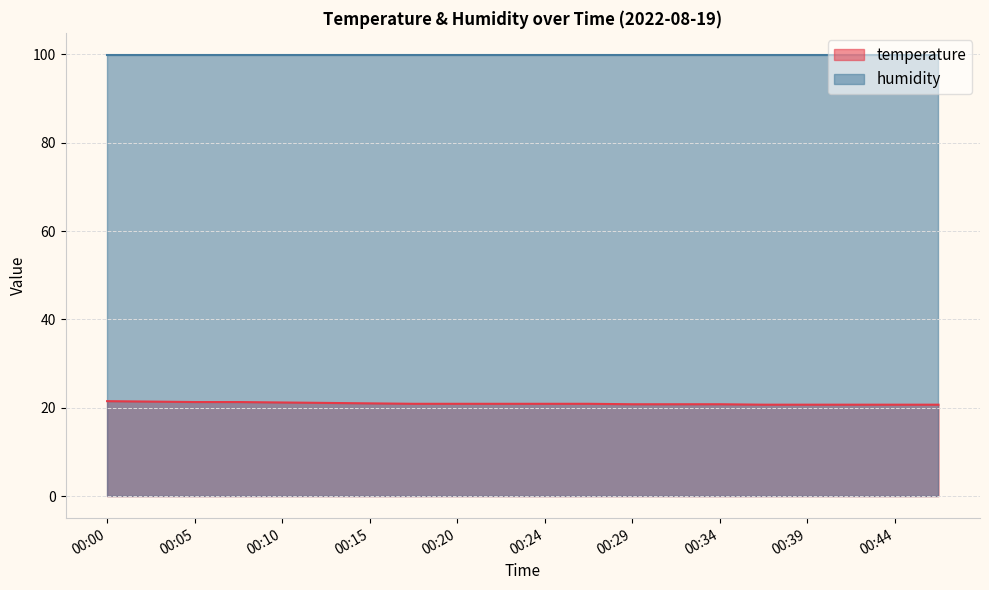

What is the sum of the values at 00:32 and 00:29?

41.6